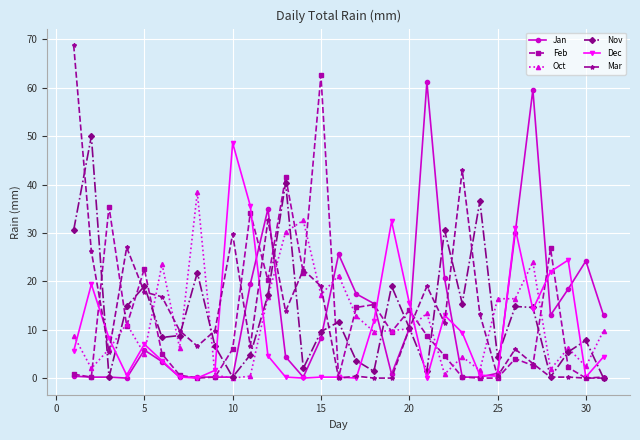

How many data points in Mar are above 9?

17